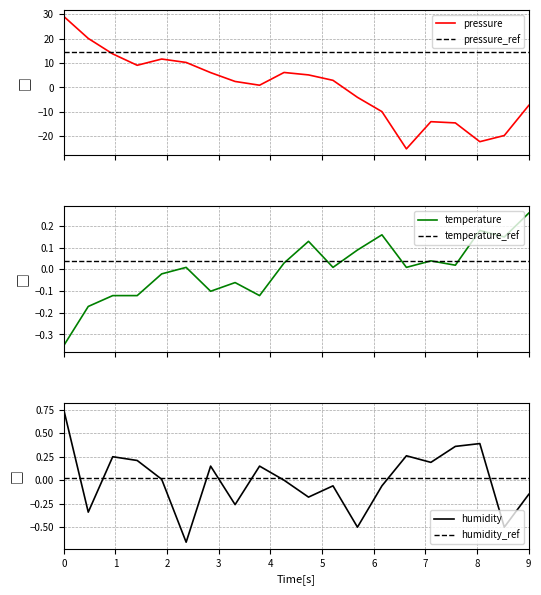

What is the maximum value for pressure_ref?

14.5